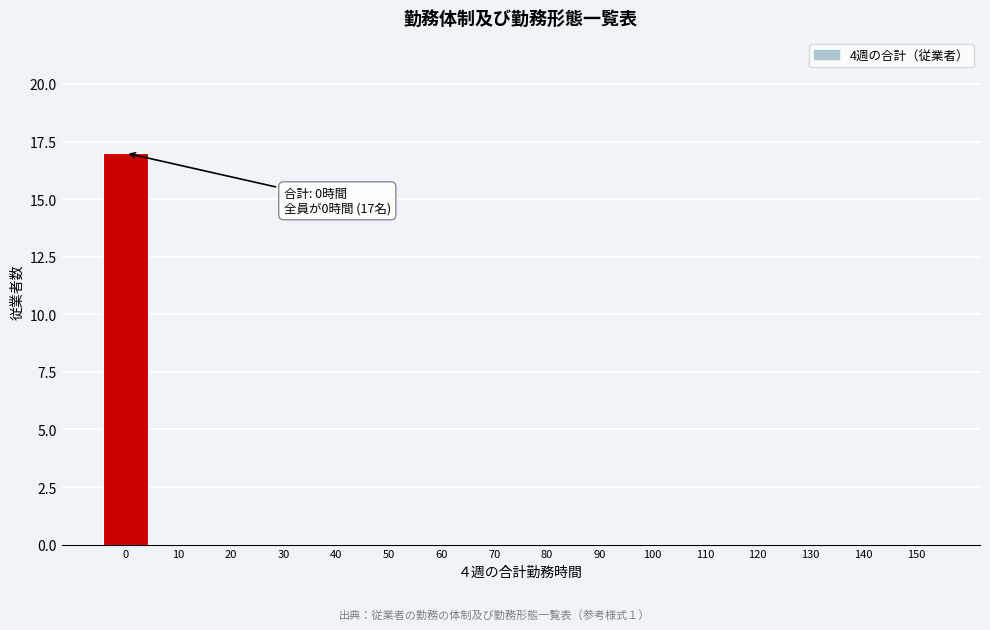

Reading left to right, what are all the values shown in this chart?

0=17	10=0	20=0	30=0	40=0	50=0	60=0	70=0	80=0	90=0	100=0	110=0	120=0	130=0	140=0	150=0